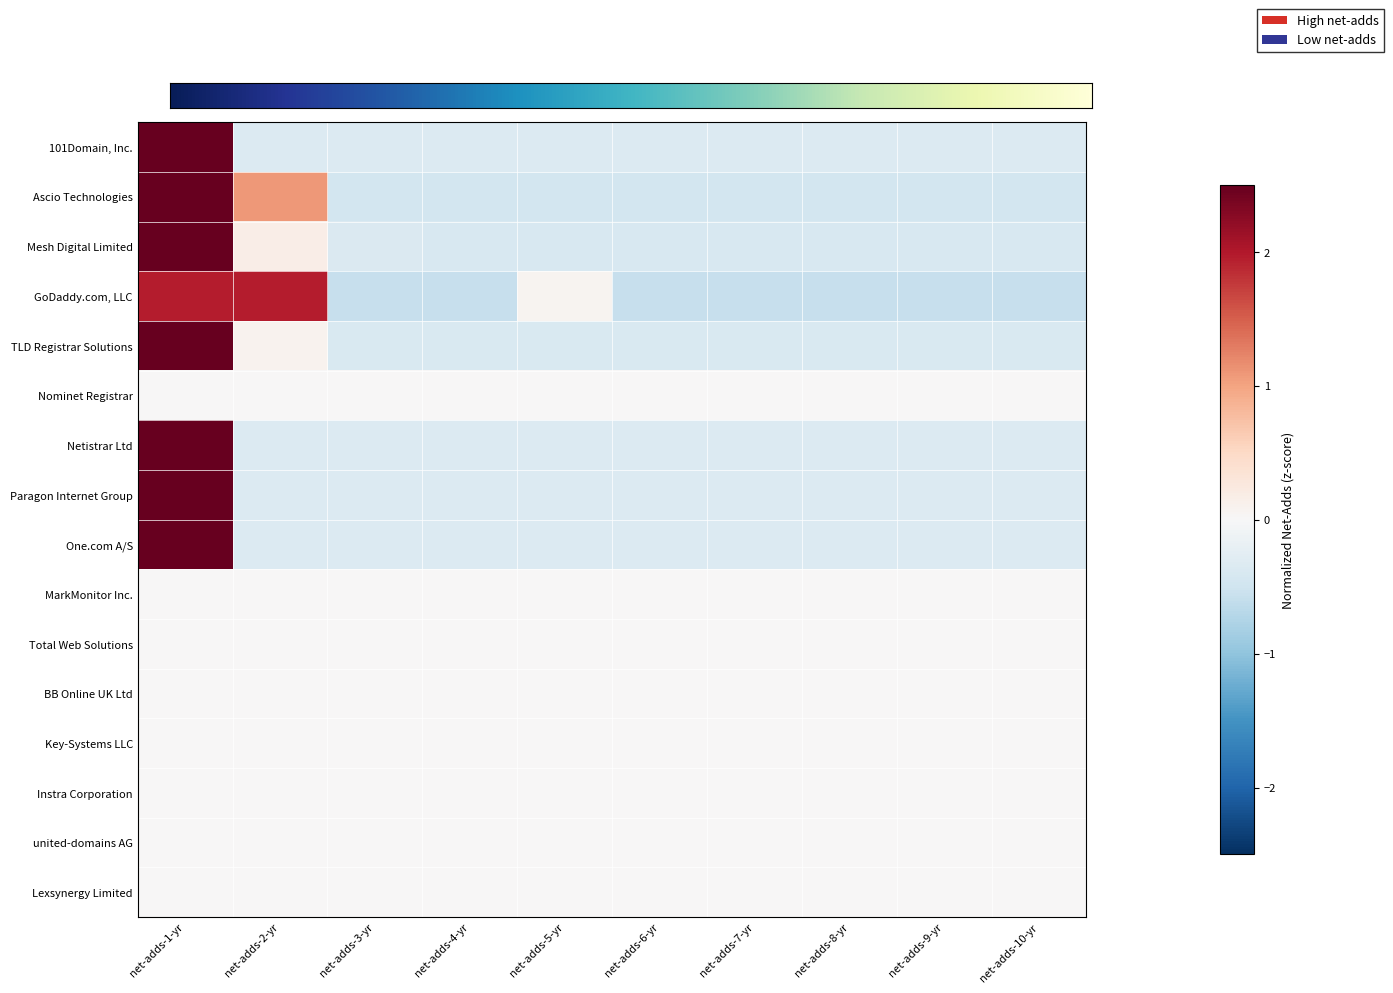

How many values in Paragon Internet Group are below zero?

9